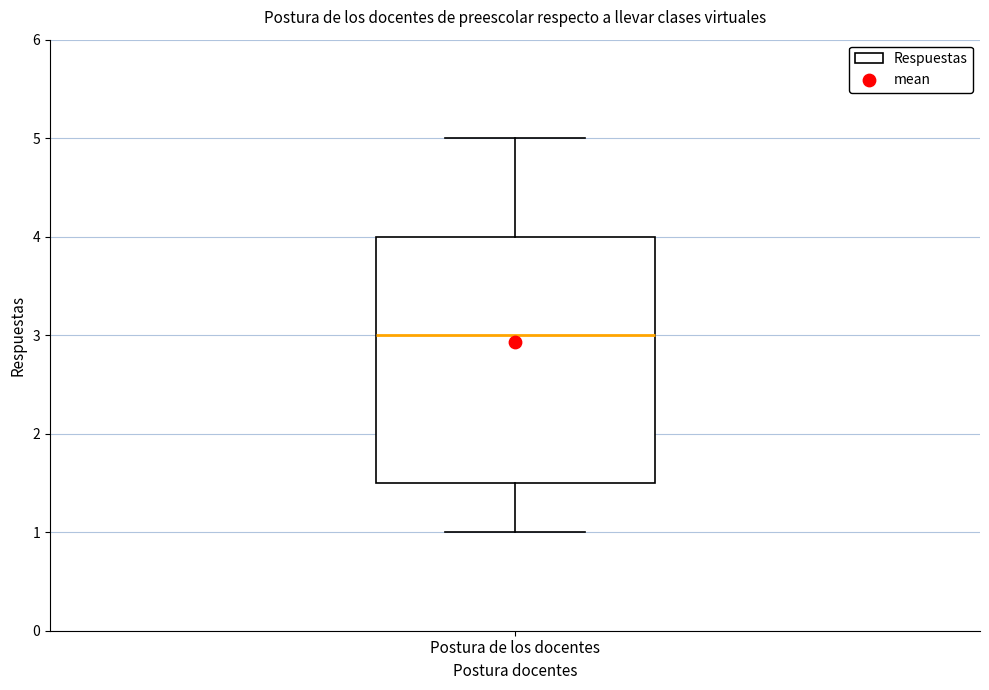

Read this box plot against the y-axis: the position of the median line, the range covered by the box, and the ends of both whiskers. The values are not printed on the chart, so give them approximately, as read against the axis.

median 3.0, box 1.5 to 4.0, whiskers 1.0 to 5.0